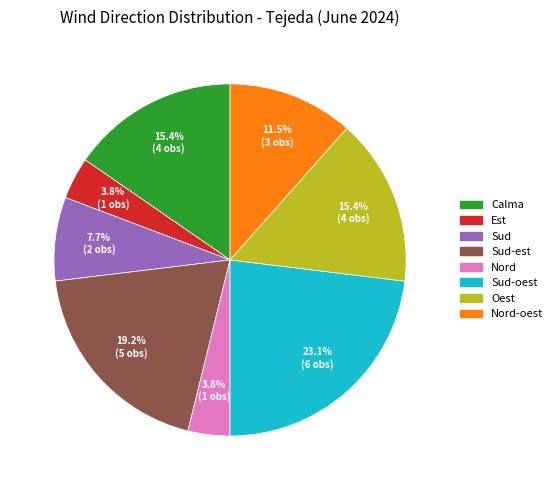

Does any single category account for the majority?

No